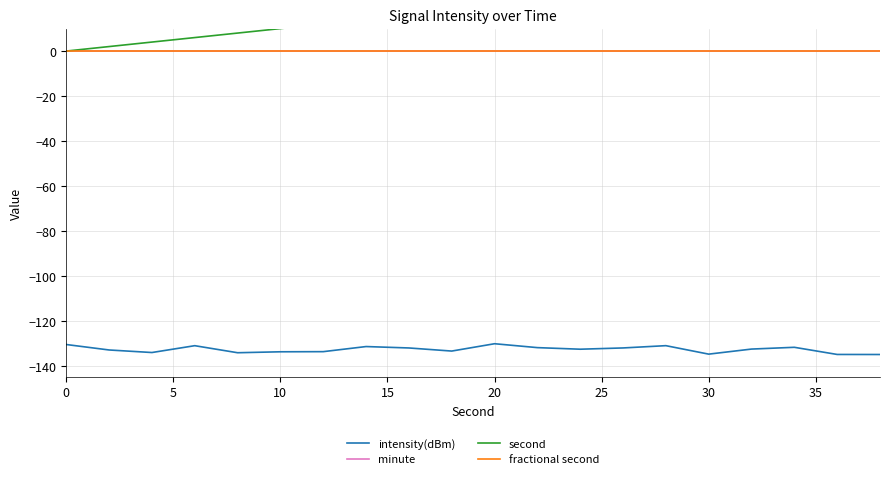

Reading left to right, extract all data points from this chart.

intensity(dBm): -130.6	-133.0	-134.1	-131.1	-134.2	-133.8	-133.7	-131.5	-132.1	-133.5	-130.2	-131.9	-132.6	-132.1	-131.1	-134.8	-132.6	-131.8	-135.0	-135.0
minute: 0.0	0.0	0.0	0.0	0.0	0.0	0.0	0.0	0.0	0.0	0.0	0.0	0.0	0.0	0.0	0.0	0.0	0.0	0.0	0.0
second: 0.0	2.0	4.0	6.0	8.0	10.0	12.0	14.0	16.0	18.0	20.0	22.0	24.0	26.0	28.0	30.0	32.0	34.0	36.0	38.0
fractional second: 0.0	0.0	0.0	0.0	0.0	0.0	0.0	0.0	0.0	0.0	0.0	0.0	0.0	0.0	0.0	0.0	0.0	0.0	0.0	0.0